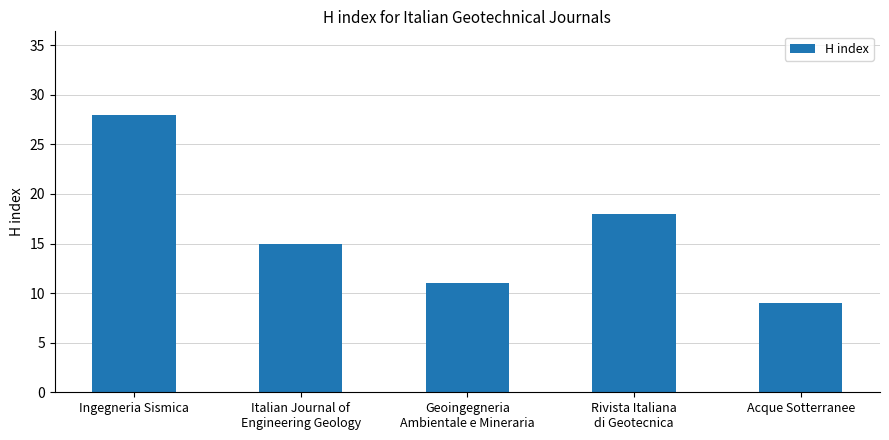

What is the sum of the values at Italian Journal of
Engineering Geology and Geoingegneria
Ambientale e Mineraria?

26